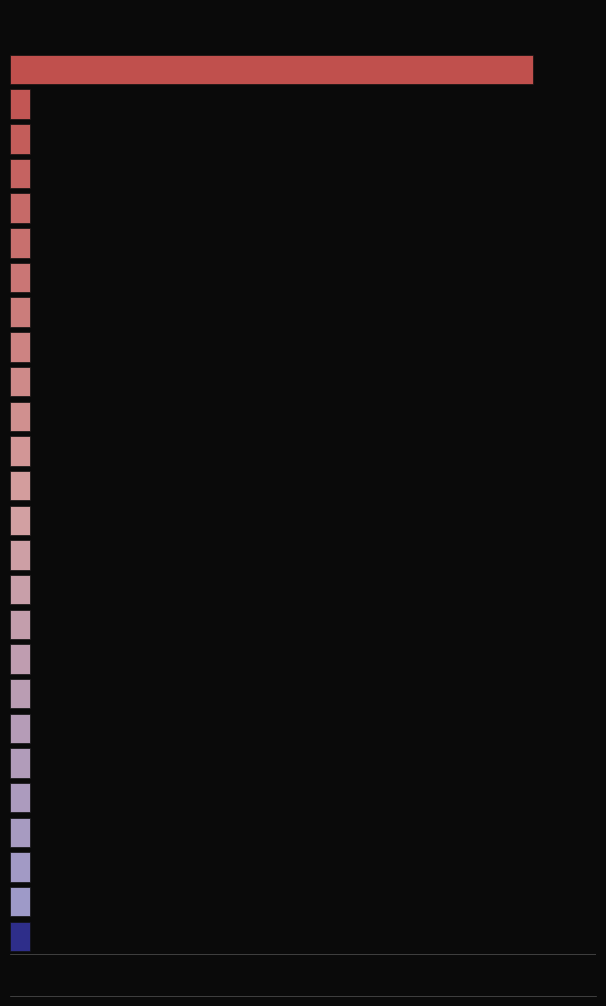

What is the maximum value shown in the chart?

26